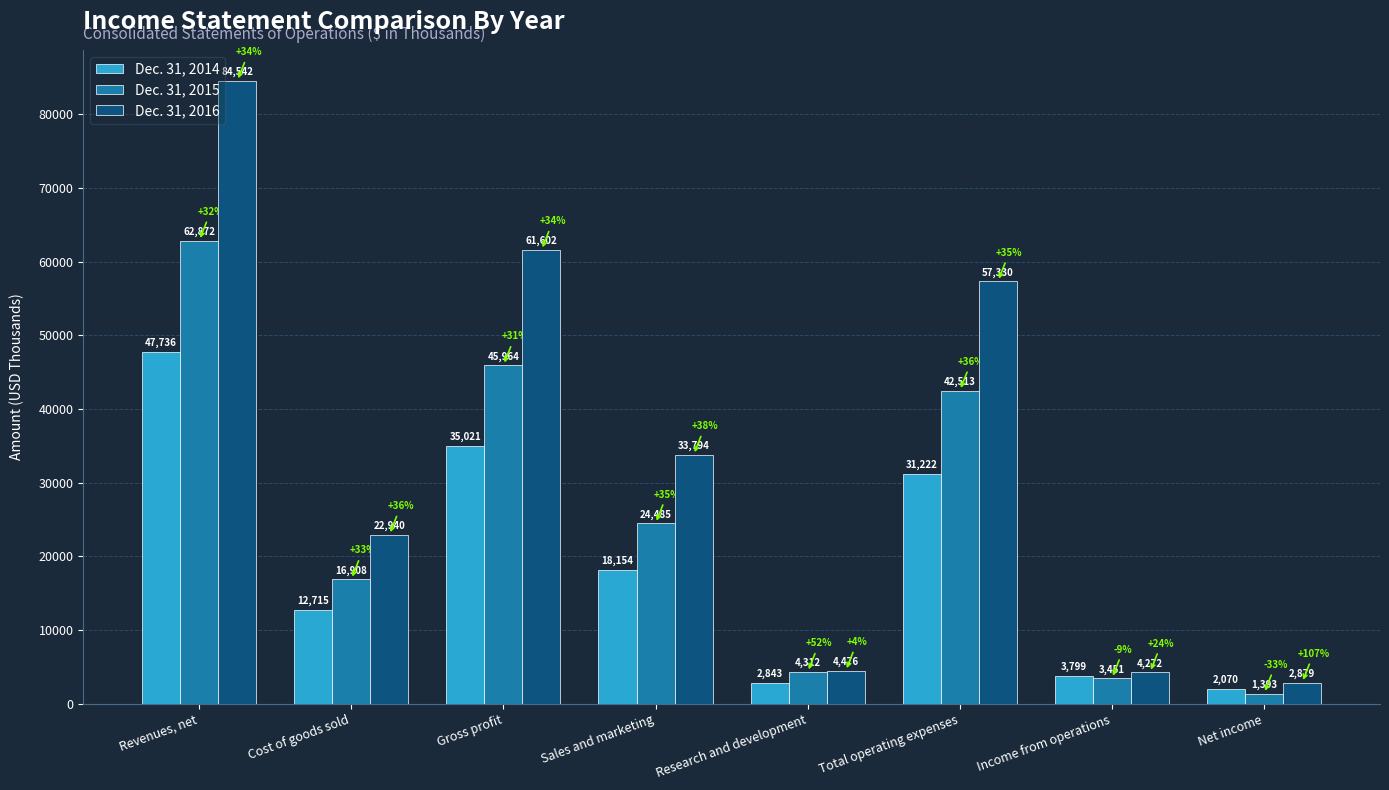

How many data points in Dec. 31, 2016 are less than 33794?

4